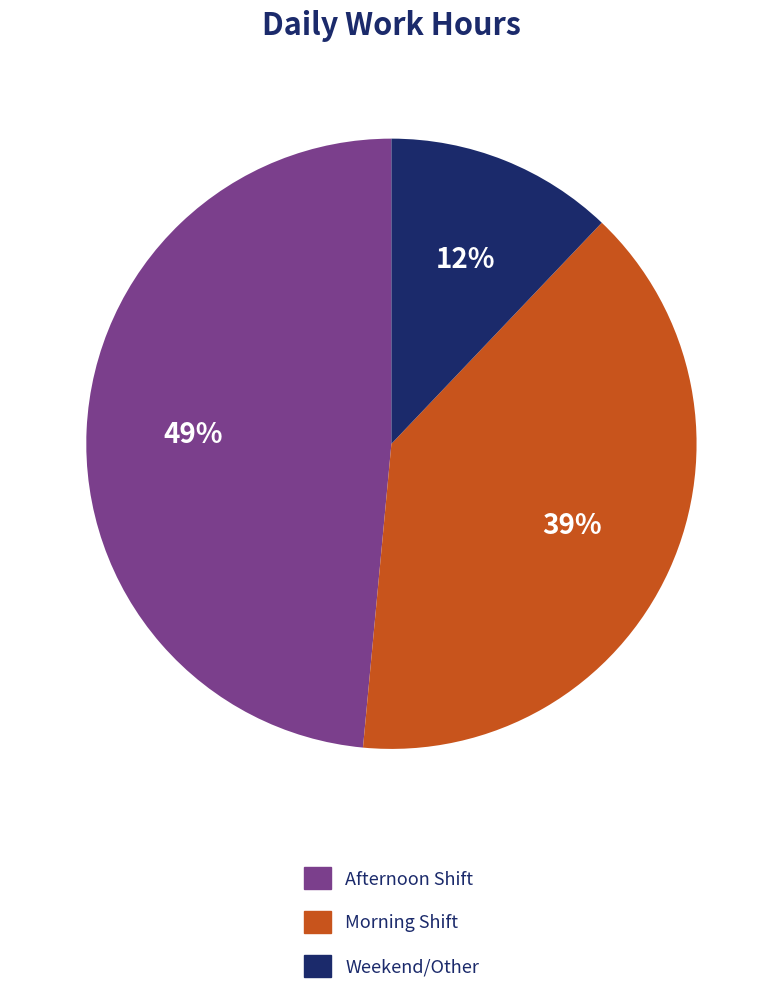

To the nearest percent, what is the average slice percentage?

33%